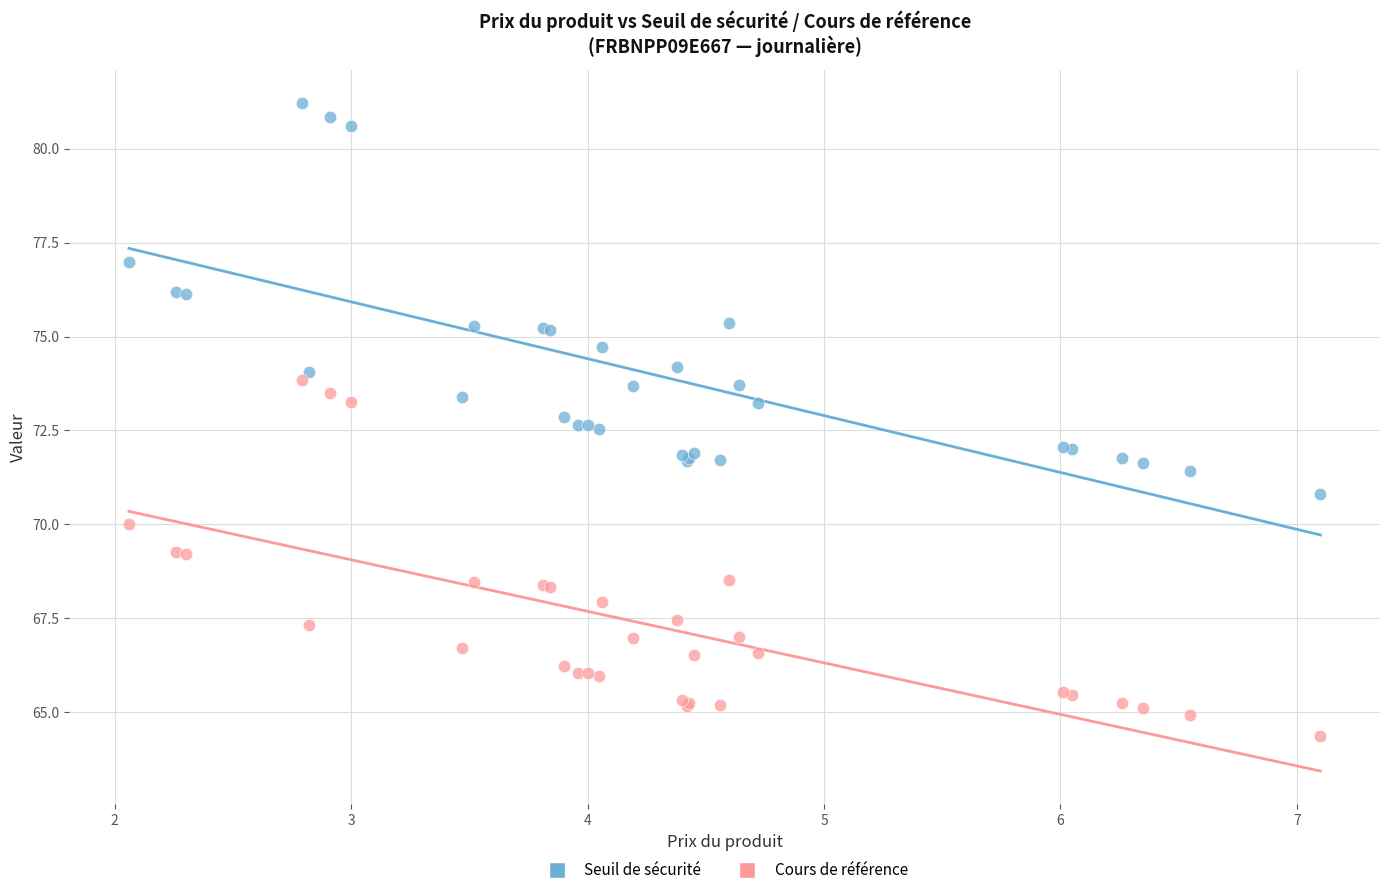

Which series reaches the minimum Y coordinate?

Cours de référence